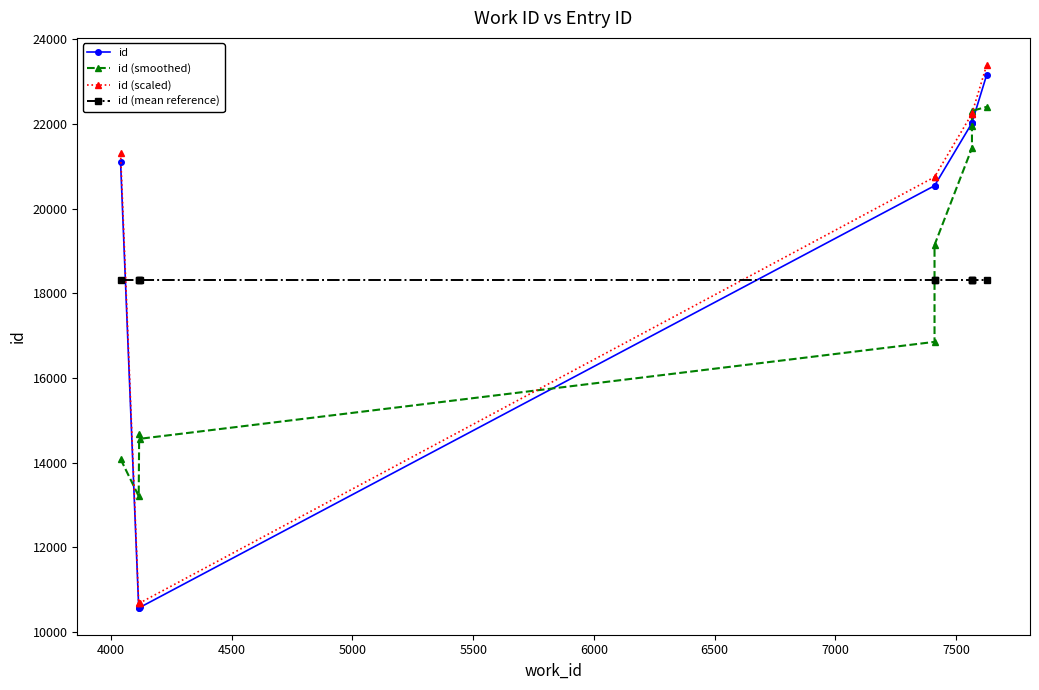

What is the spread (max minus min) of values at 4500?

7737.0